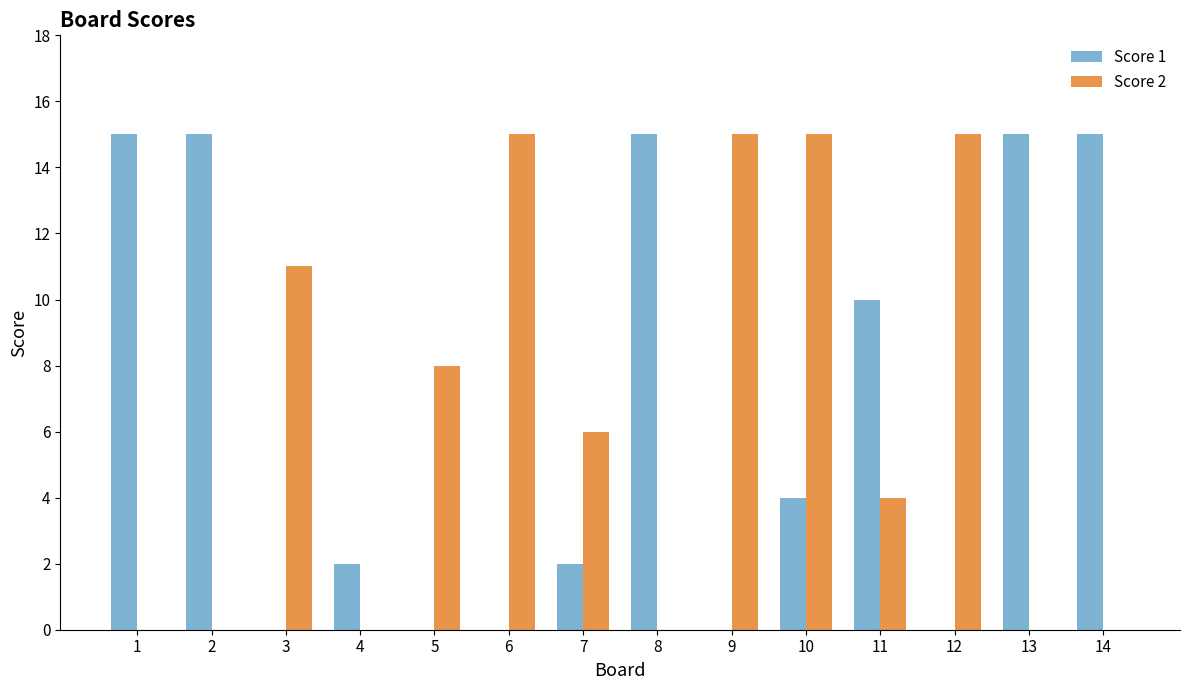

The value of Score 2 at 1 is 8. True or false?

False